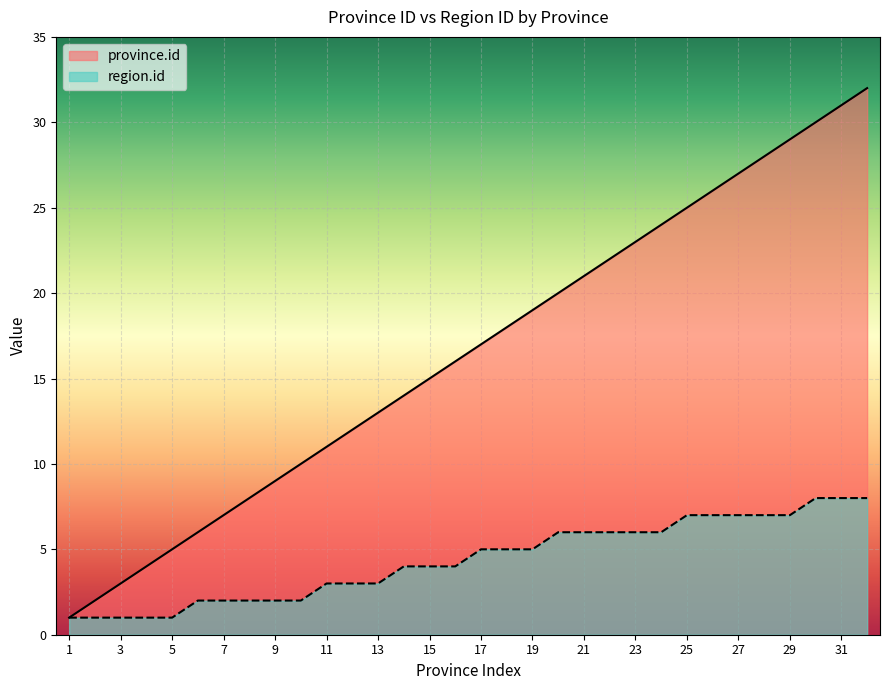

How many region.id values are between 2 and 7?

24